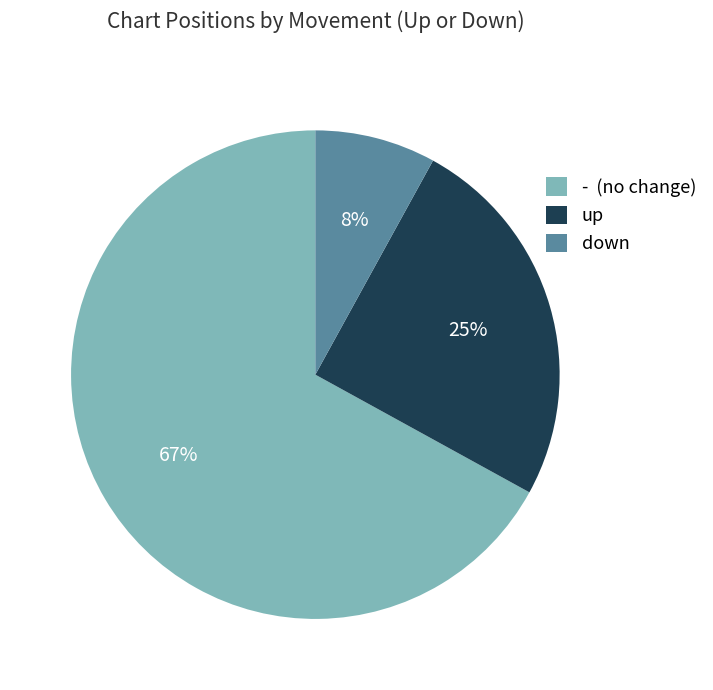

Does - account for over 50% of the chart?

Yes